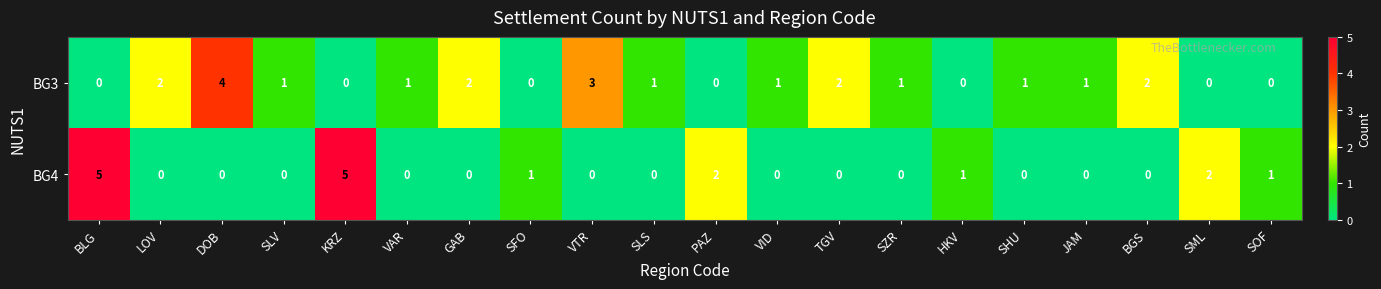

List the series in order of their peak value, highest first.

BG4, BG3